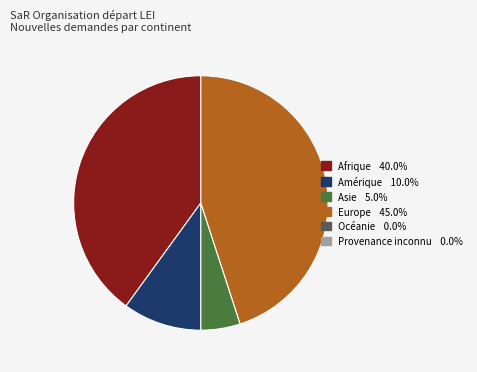

Is there any slice that represents more than half of the pie?

No